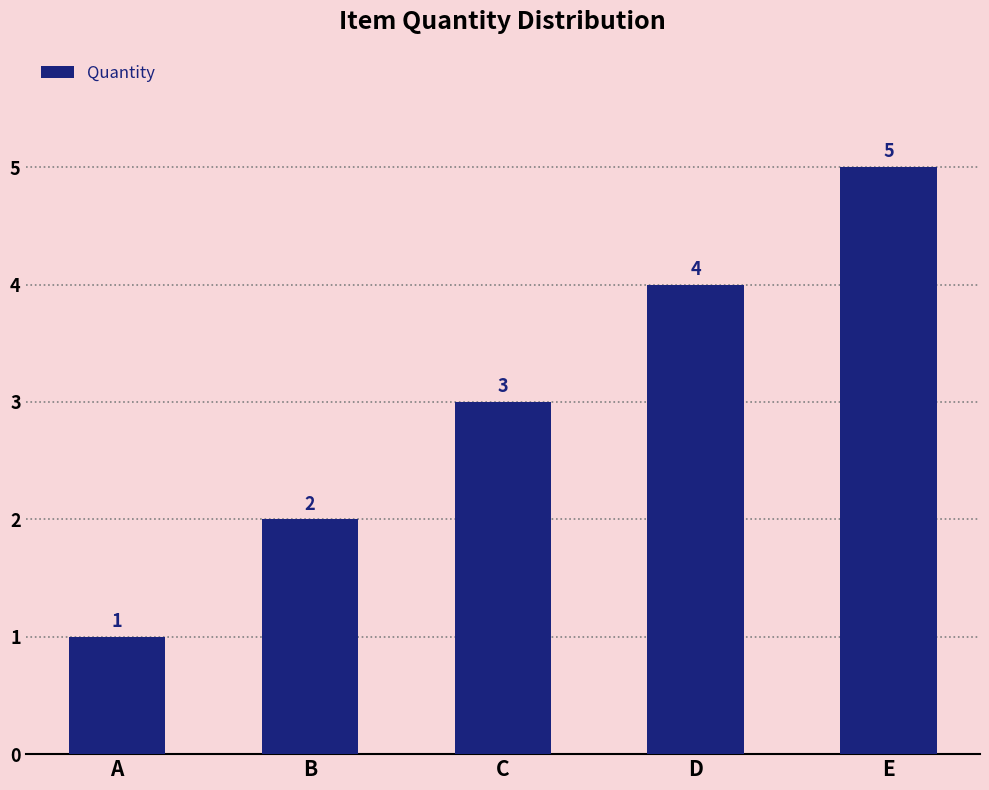

Reading left to right, list all the values displayed in this chart.

1	2	3	4	5